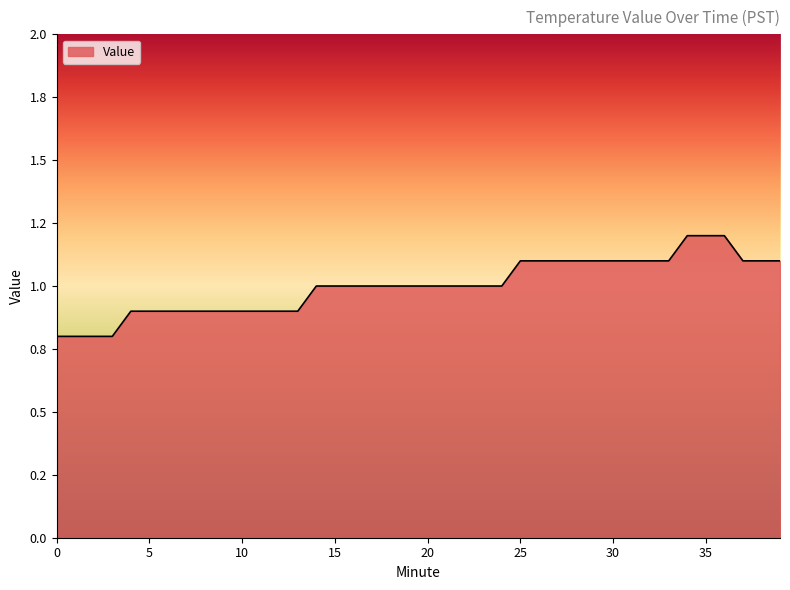

List the labels in order of value, largest first.

34, 35, 36, 25, 26, 27, 28, 29, 30, 31, 32, 33, 37, 38, 39, 14, 15, 16, 17, 18, 19, 20, 21, 22, 23, 24, 4, 5, 6, 7, 8, 9, 10, 11, 12, 13, 0, 1, 2, 3